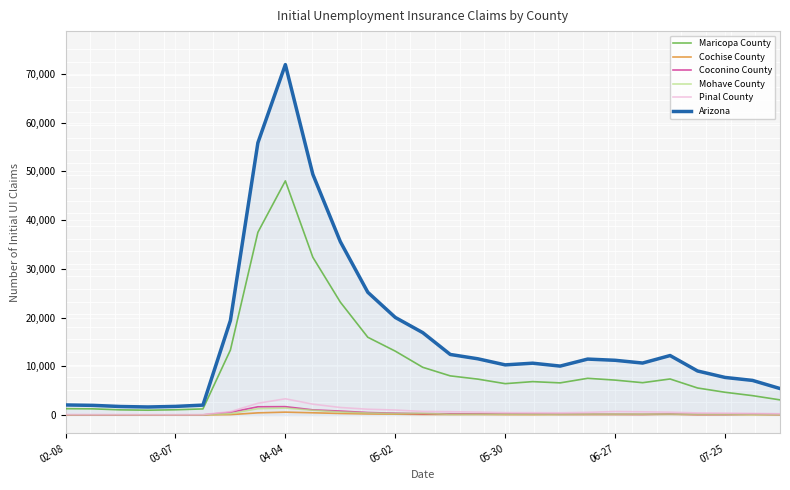

What is the greatest value displayed?

71880